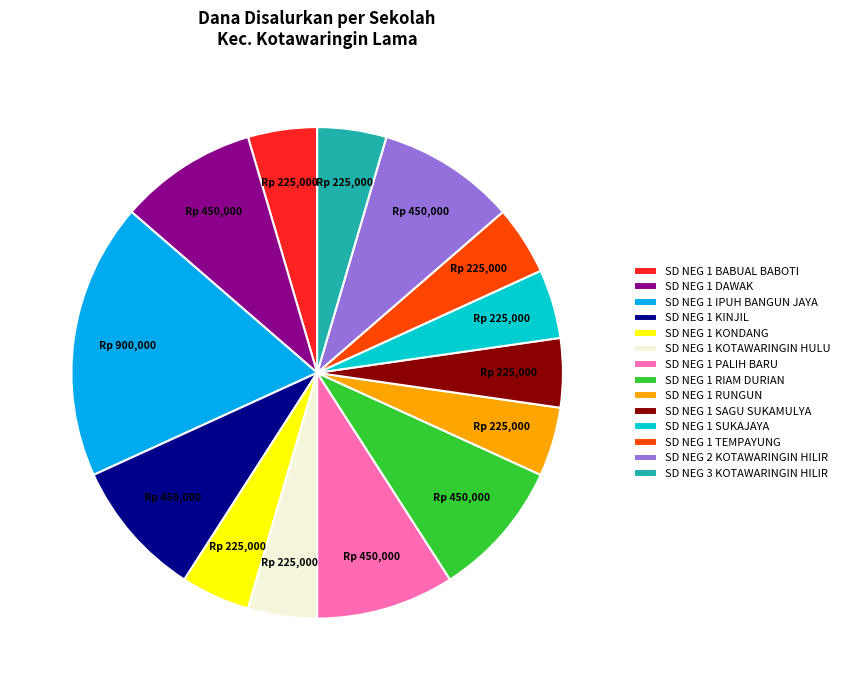

How many slices are in this pie chart?

14